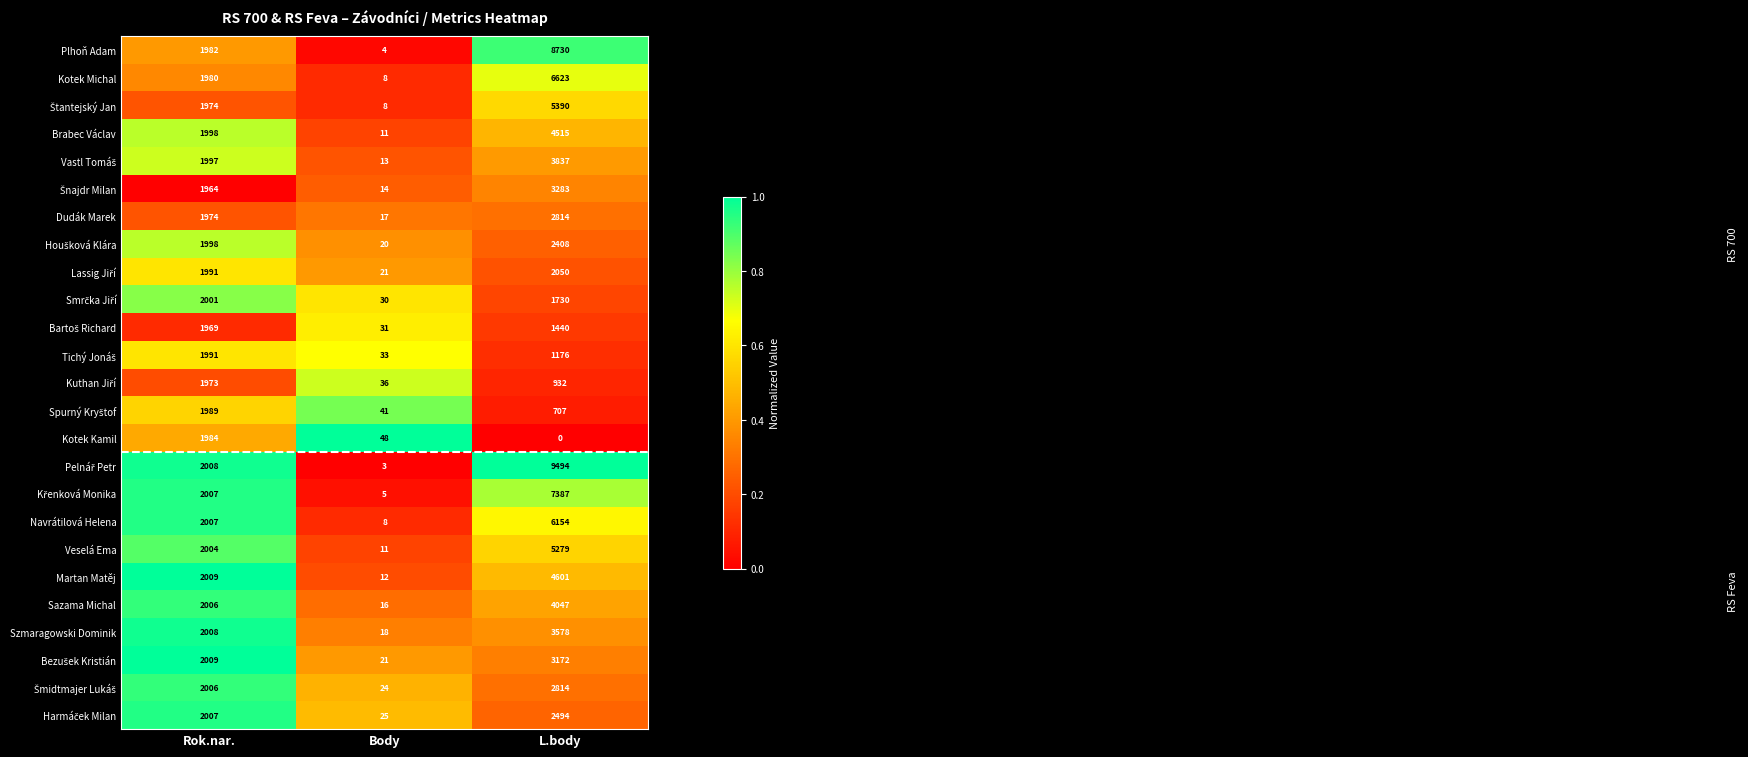

The Brabec Václav series shows 3 at Body. True or false?

False